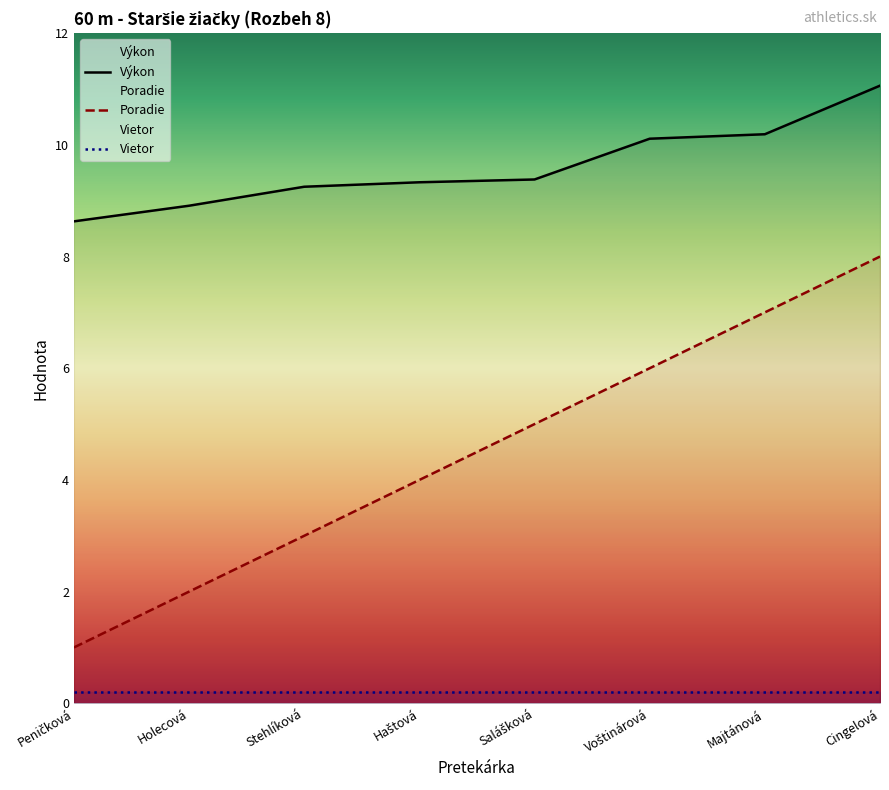

Where is Výkon nearest to the value 9?

Holecová